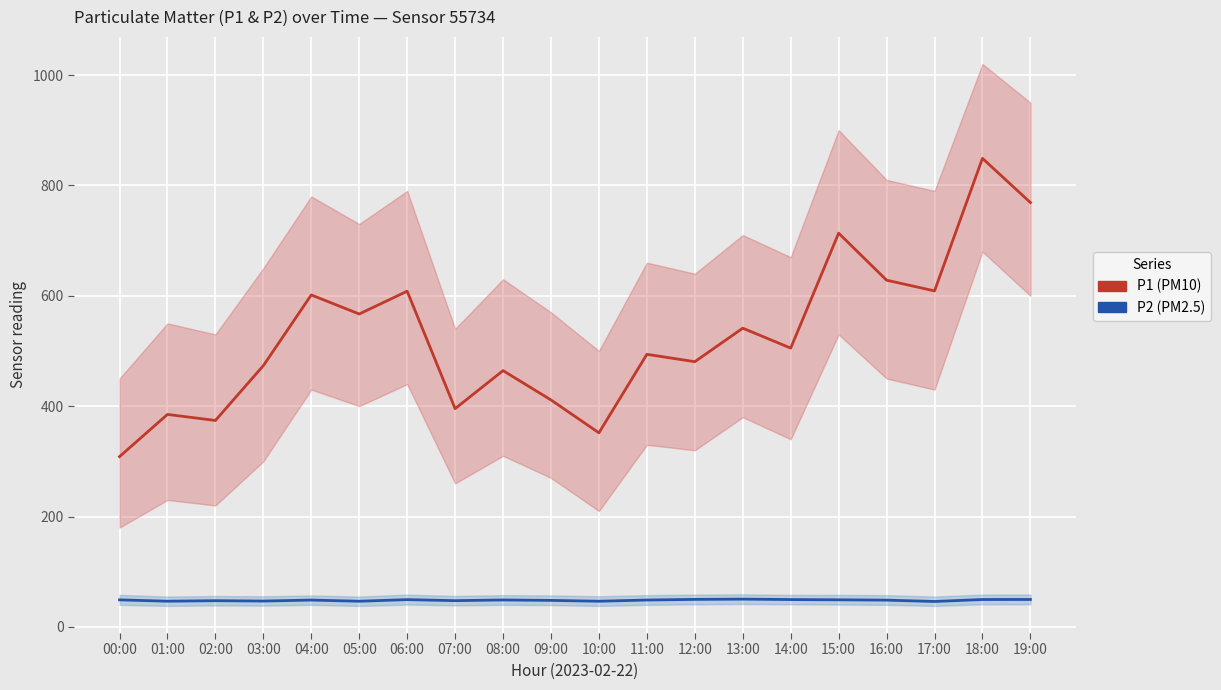

What is the sum of all P1 (PM10) values?

10529.9